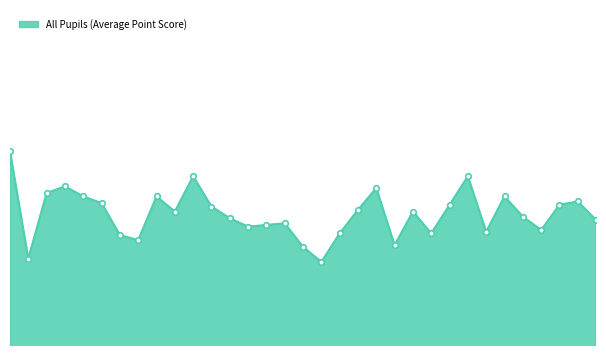

At which category does the data reach its first local valley?

Barking and Dagenham